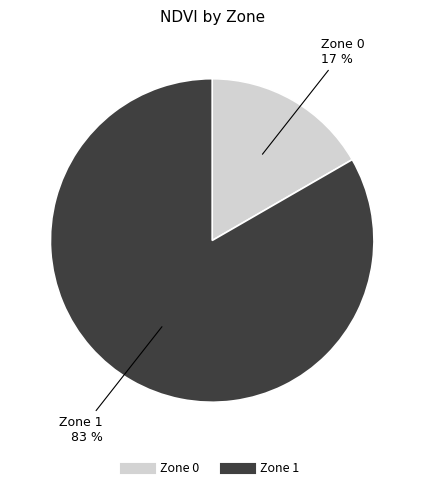

What is the majority slice?

Zone 1